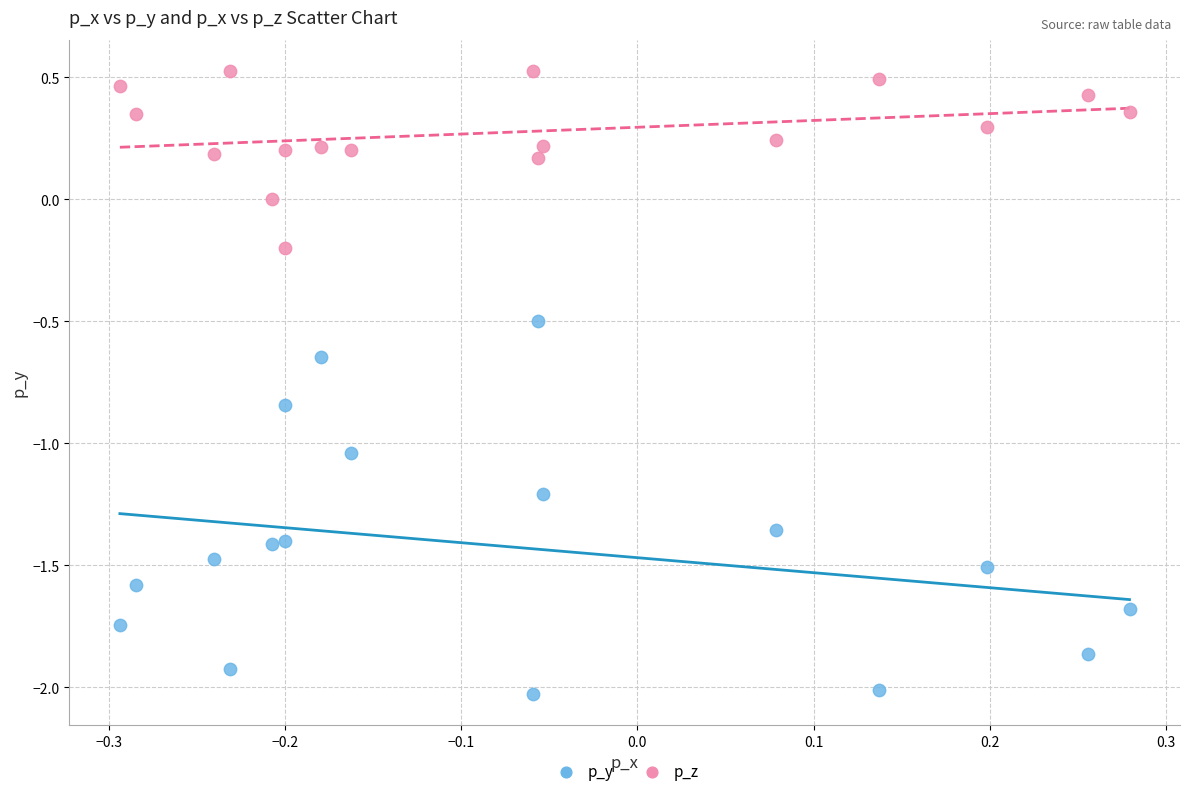

Which series has the widest spread of Y values?

p_y